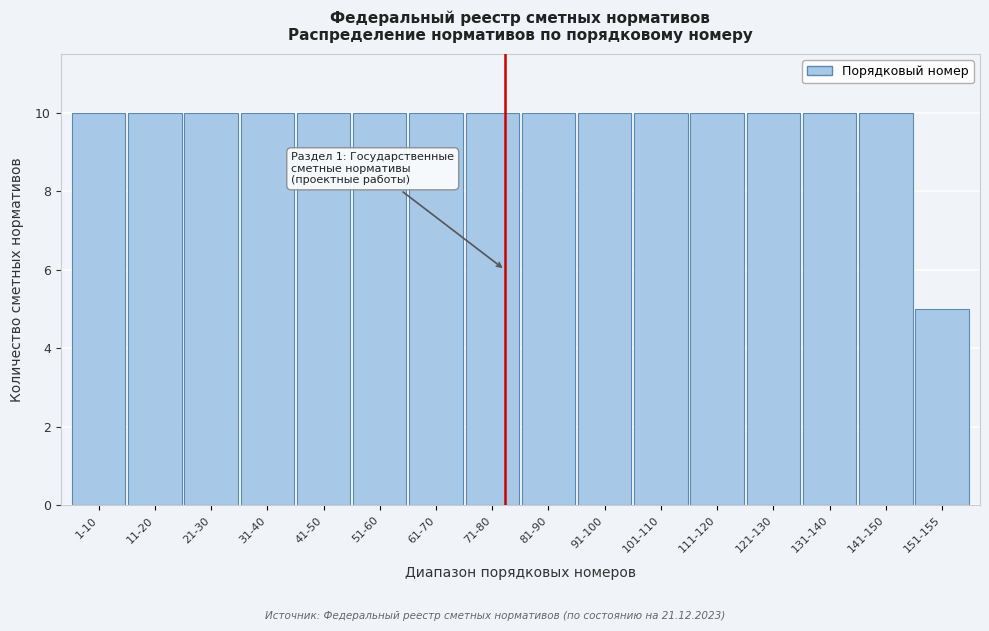

Reading left to right, list all the values displayed in this chart.

1-10=10	11-20=10	21-30=10	31-40=10	41-50=10	51-60=10	61-70=10	71-80=10	81-90=10	91-100=10	101-110=10	111-120=10	121-130=10	131-140=10	141-150=10	151-155=5